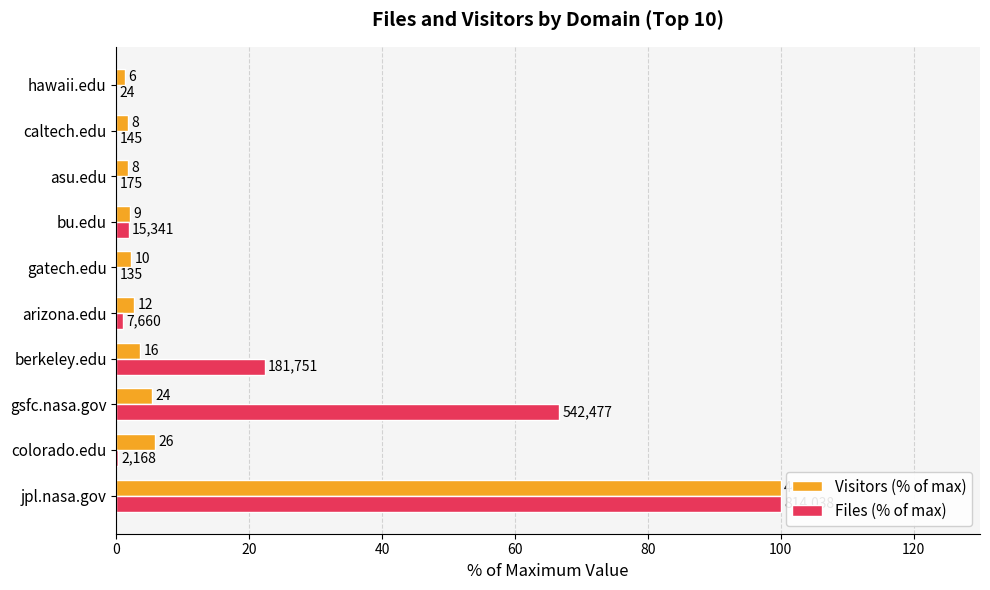

Reading left to right, extract all data points from this chart.

Visitors (% of max): 100.0	5.8	5.3	3.6	2.7	2.2	2.0	1.8	1.8	1.3
Files (% of max): 100.0	0.3	66.6	22.3	0.9	0.0	1.9	0.0	0.0	0.0